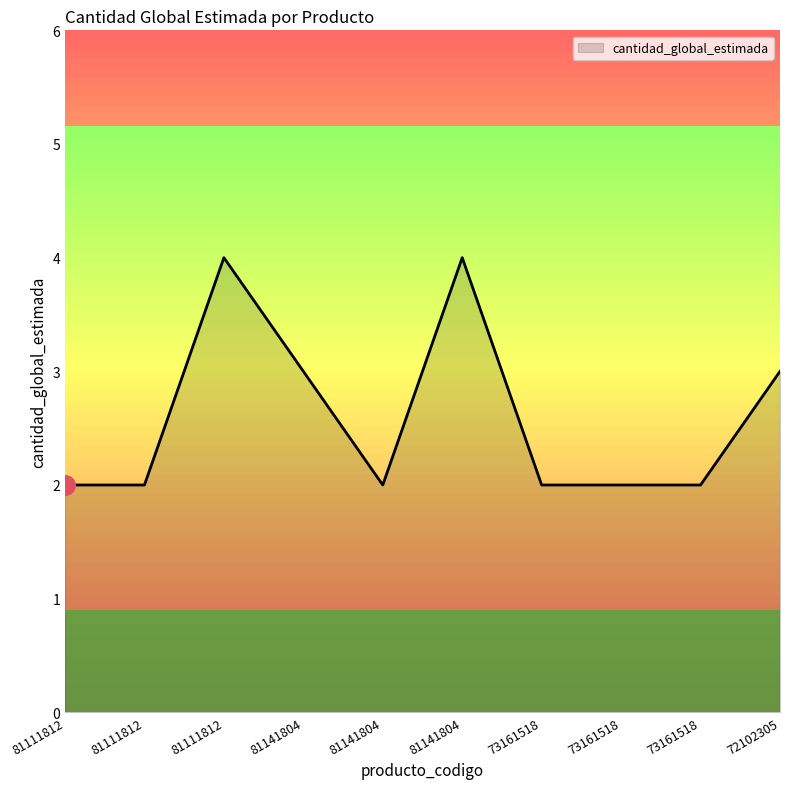

Read the value at 81141804.

2